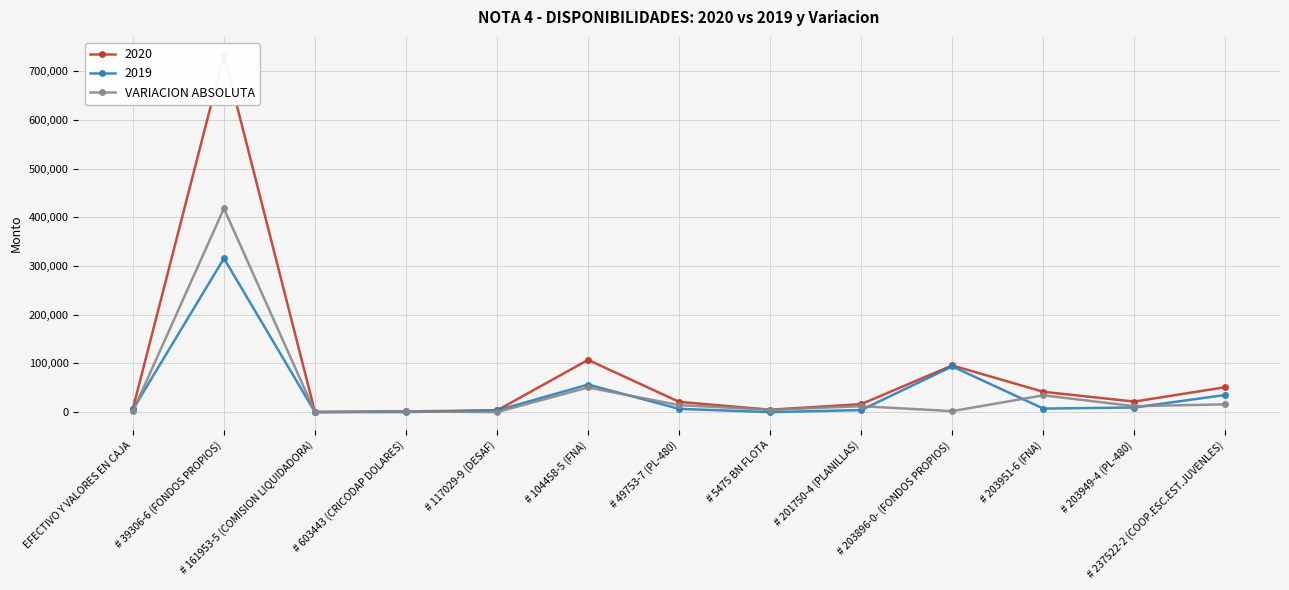

How many values are below 12145?

6